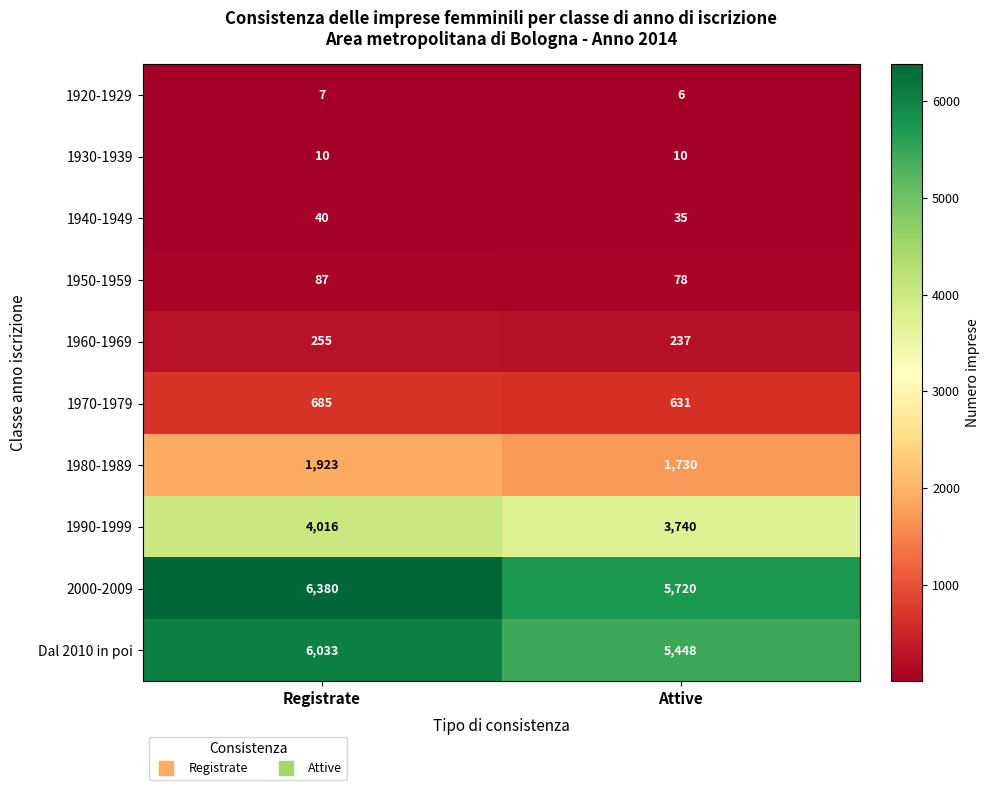

How many distinct data groups are displayed?

10